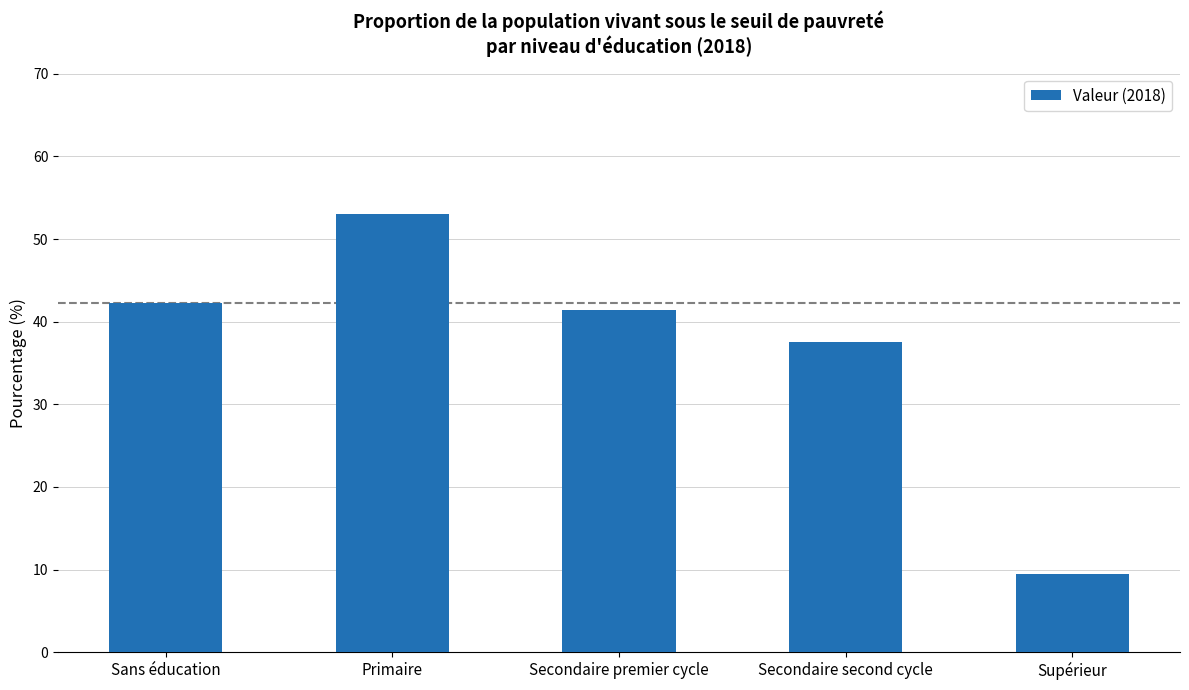

What is the sum of the values at Secondaire second cycle and Primaire?

90.5